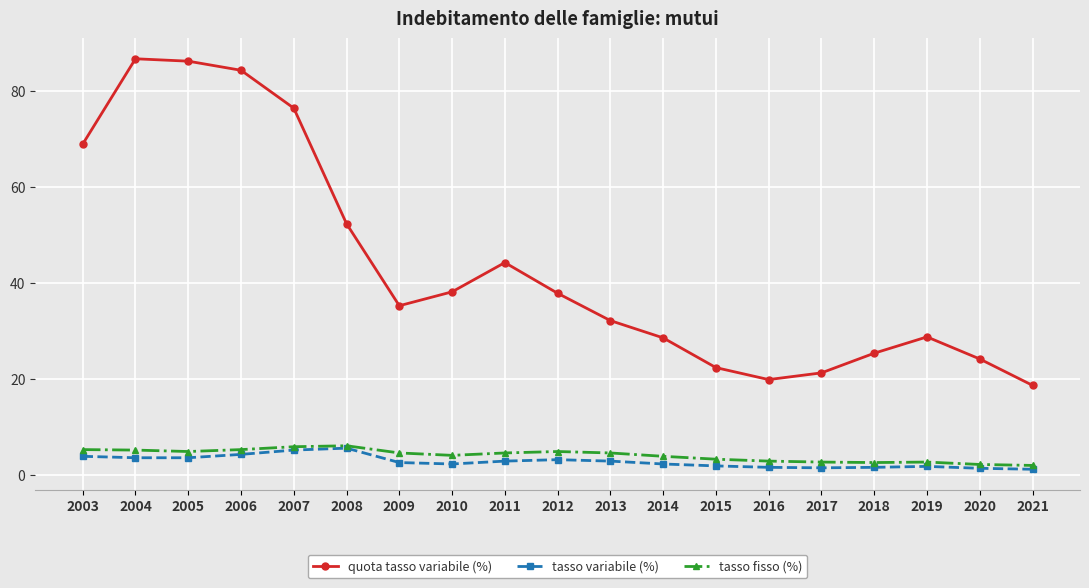

At which label does tasso variabile (%) first exceed 2?

2003